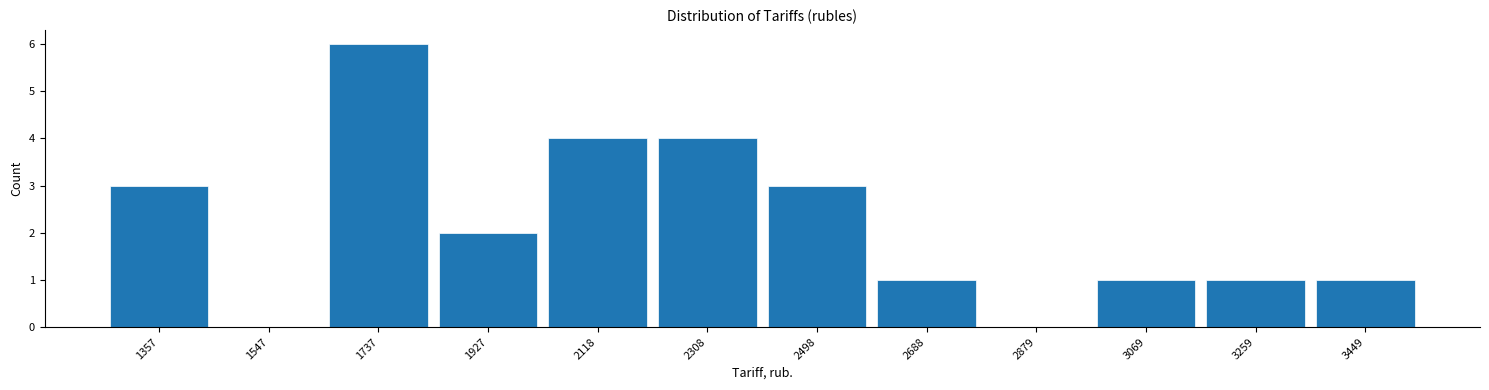

Which range on the x-axis has the tallest bar?

1640 to 1840